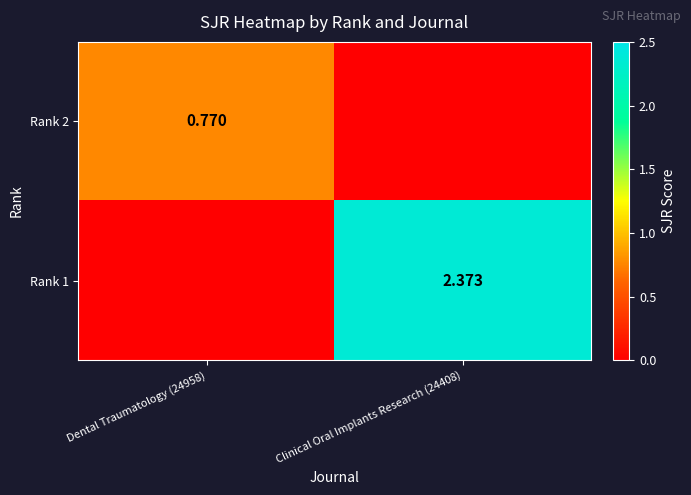

Count the Rank 2 values in the range 0 to 1.

2